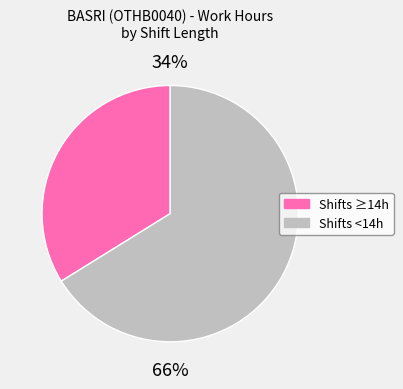

To the nearest percent, what is the average slice percentage?

50%